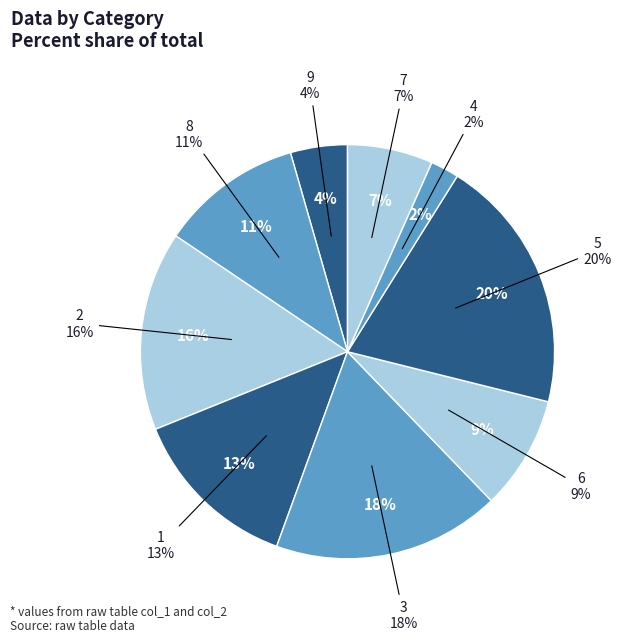

Does any single category account for the majority?

No